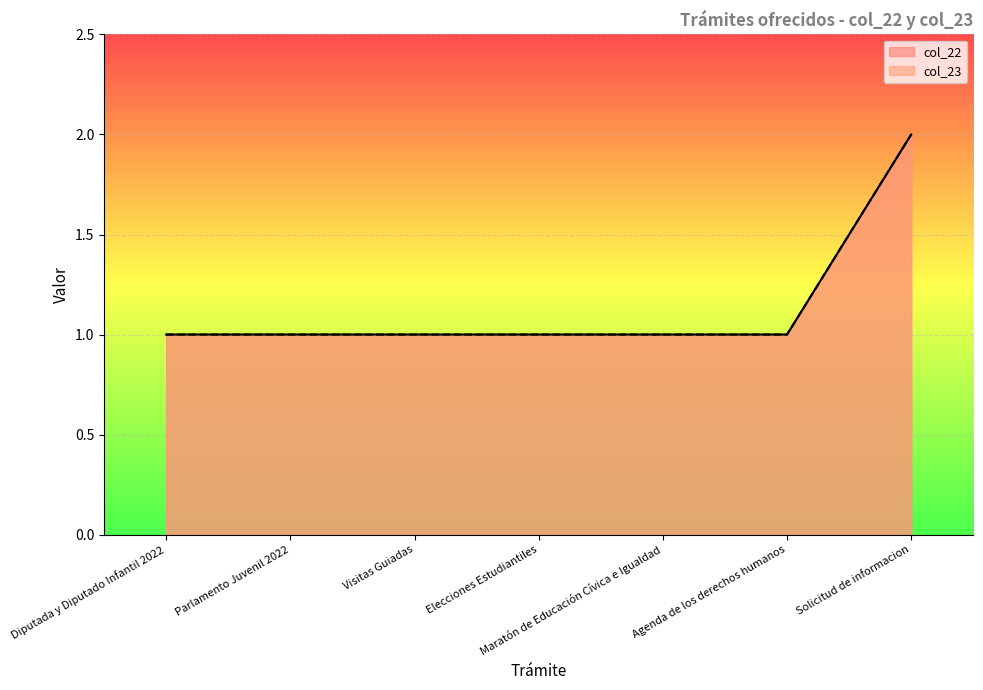

What is the total value across all series at Diputada y Diputado Infantil 2022?

2